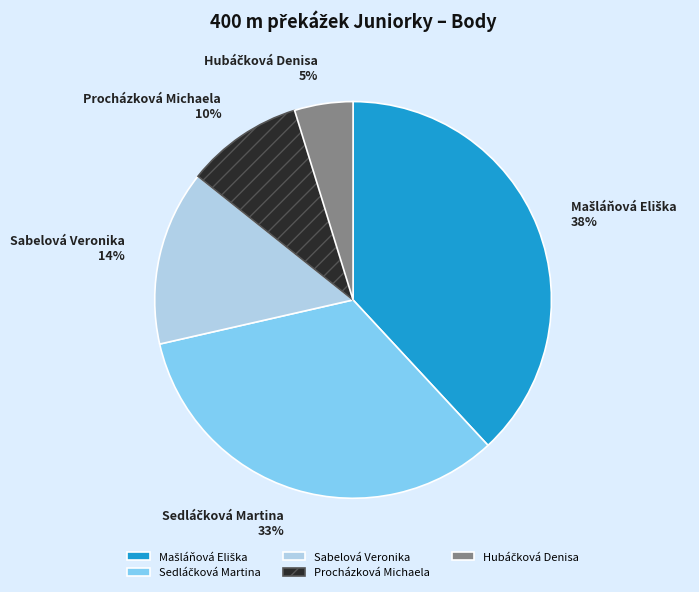

Is it true that Sabelová Veronika is 23% of the pie?

False